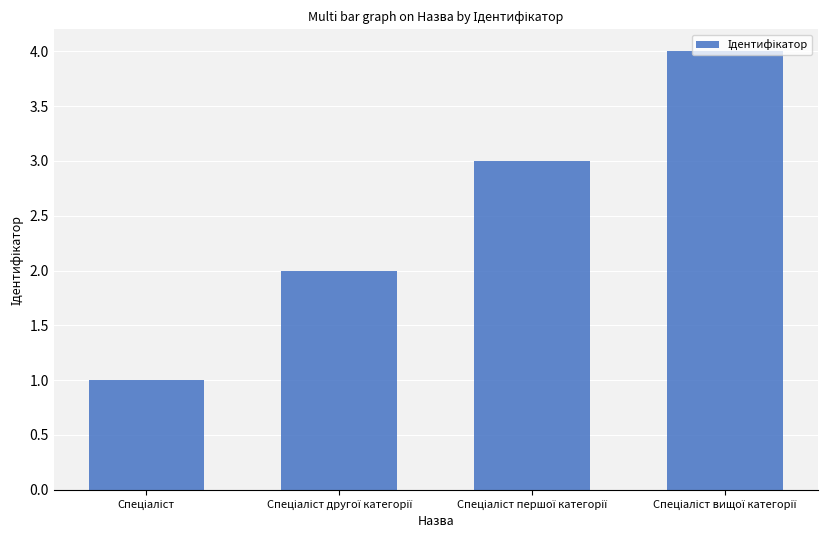

What is the difference between the maximum and minimum values?

3